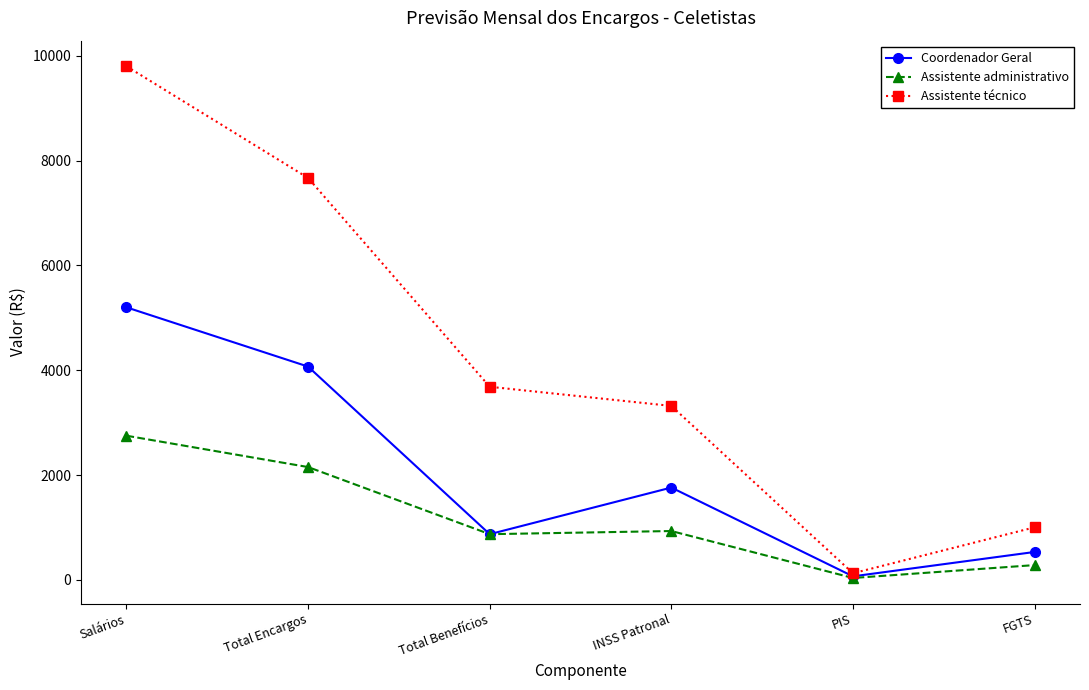

At which label does Assistente técnico first exceed 3684?

Salários